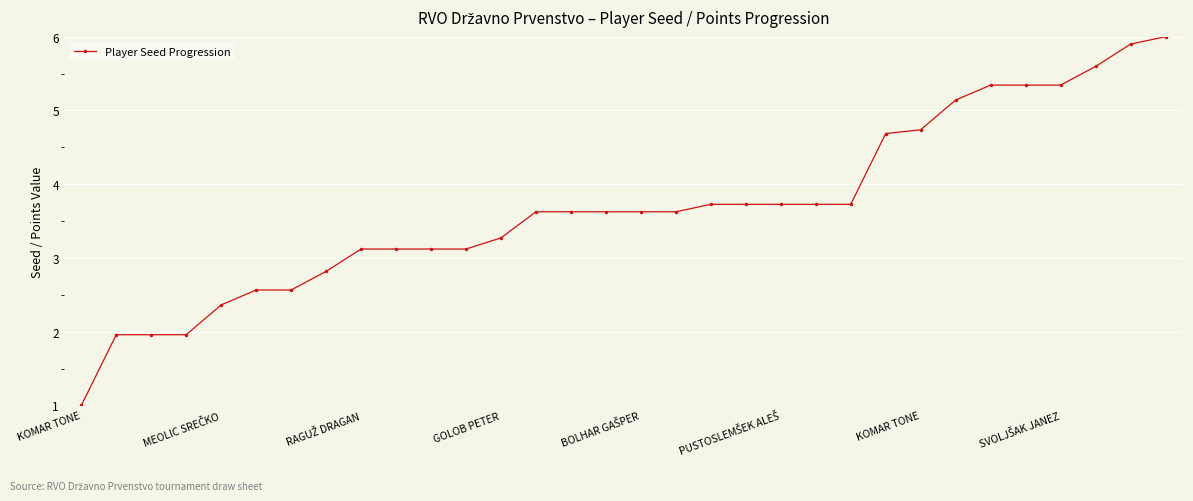

Is this an area chart (filled region under the line)?

No